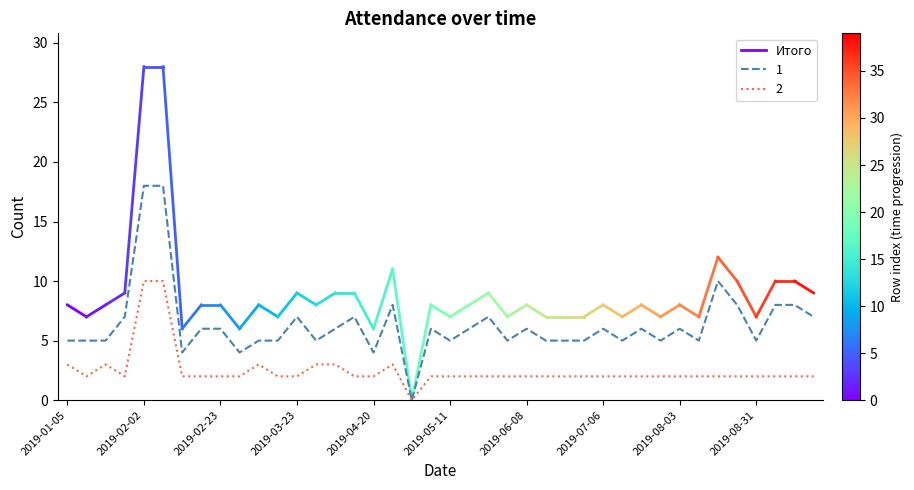

What is the average value?

8